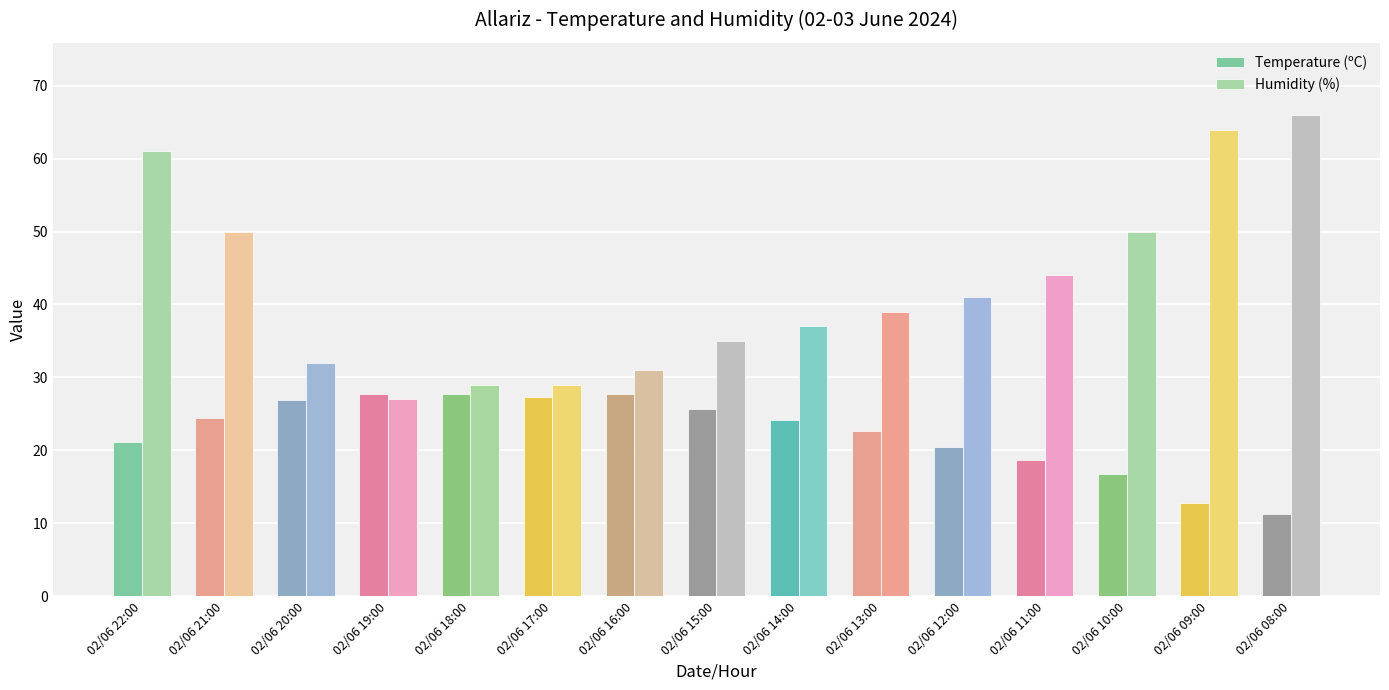

List the series in order of their overall mean, lowest first.

Temperature (ºC), Humidity (%)